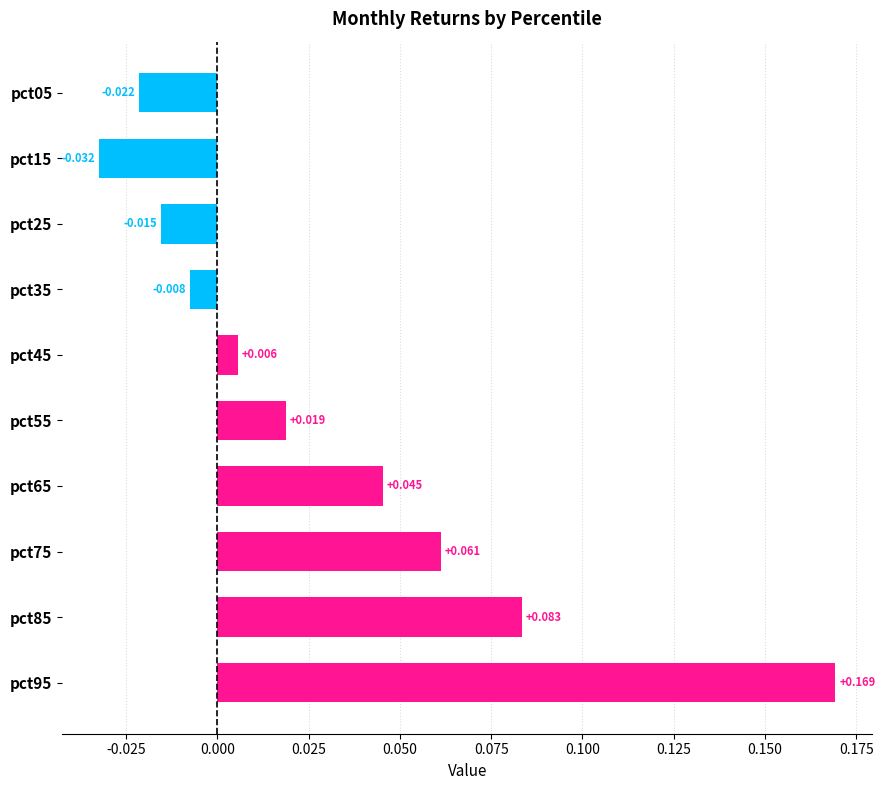

How many values are below 0?

4